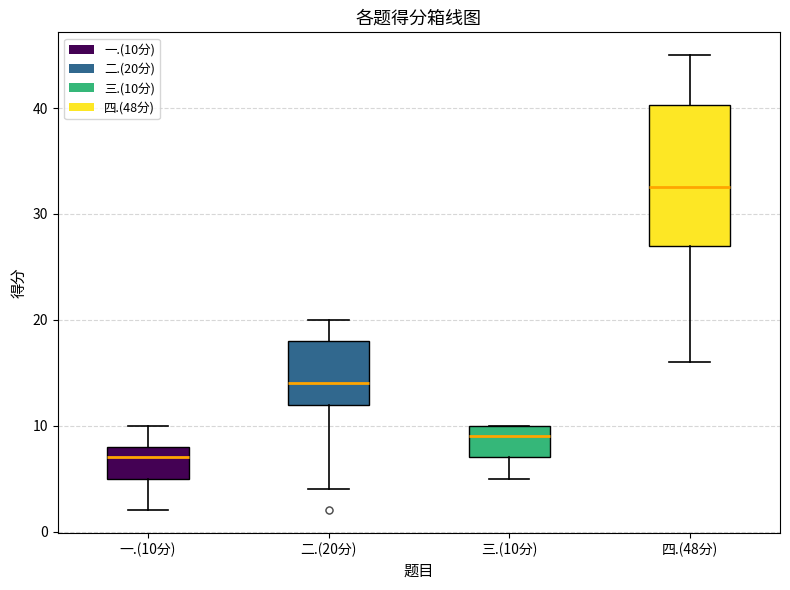

Comparing the boxes themselves (not the whiskers), which one is the tallest?

四.(48分)